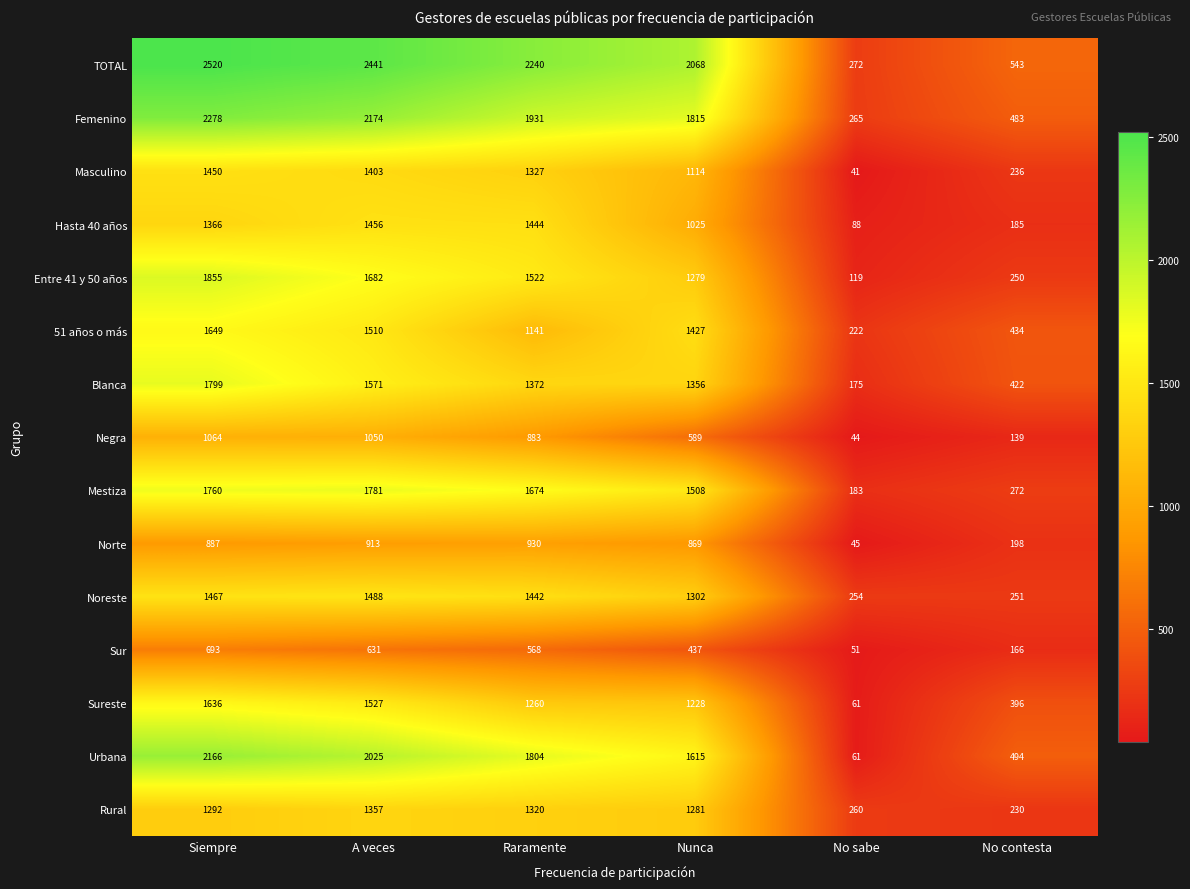

What is the approximate value of Sur at No sabe?

51